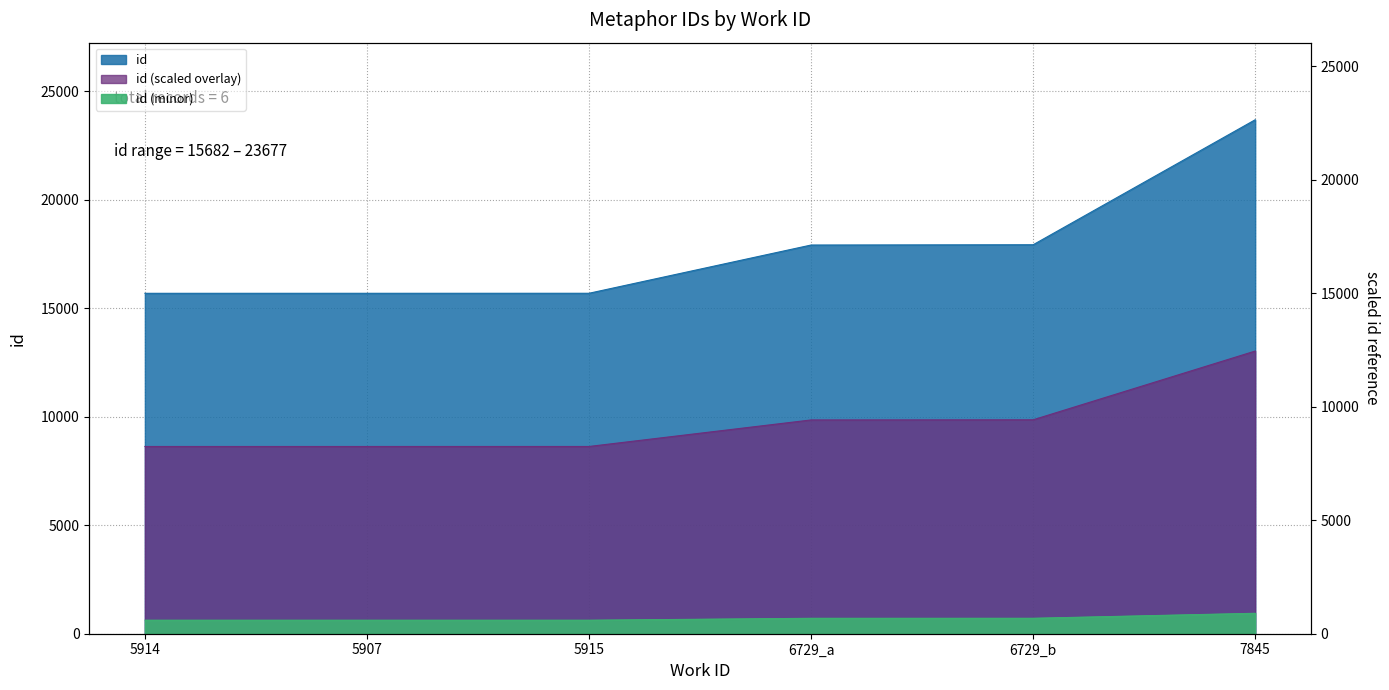

At which category does the chart reach its peak across all series?

7845